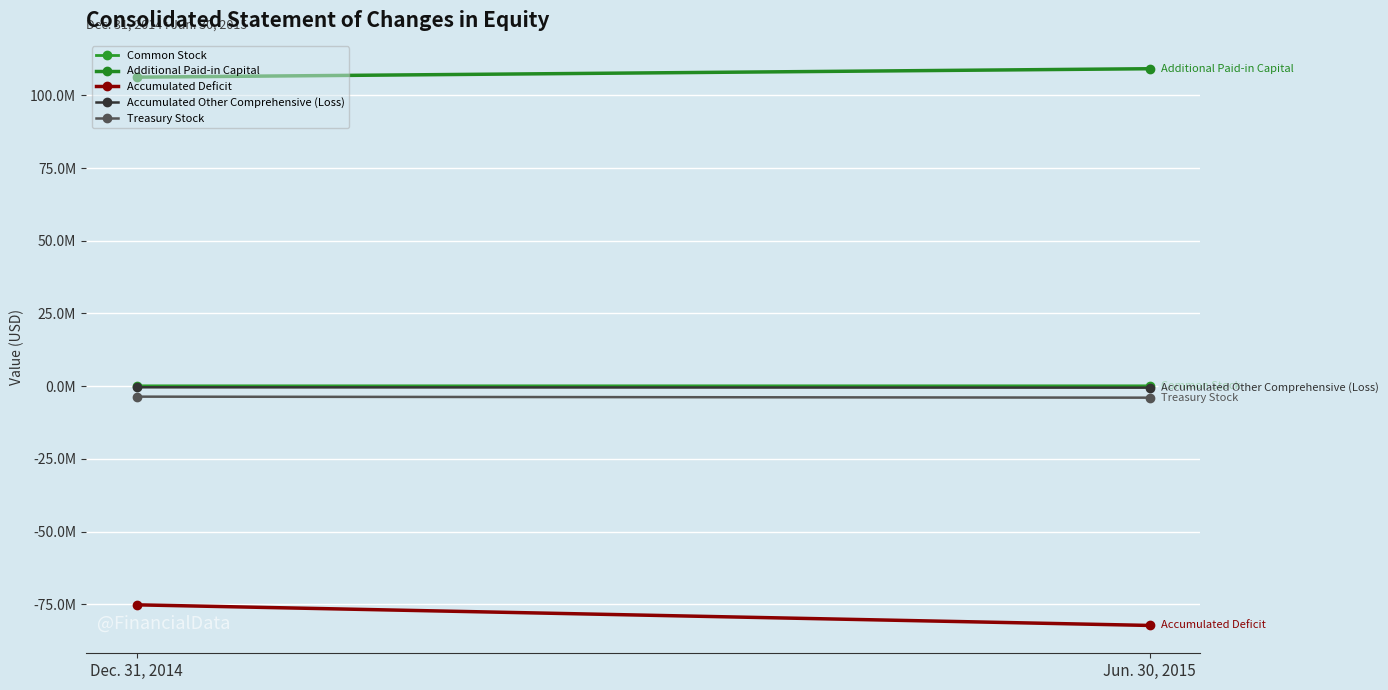

What is the label of the 2nd point from the left?

Jun. 30, 2015